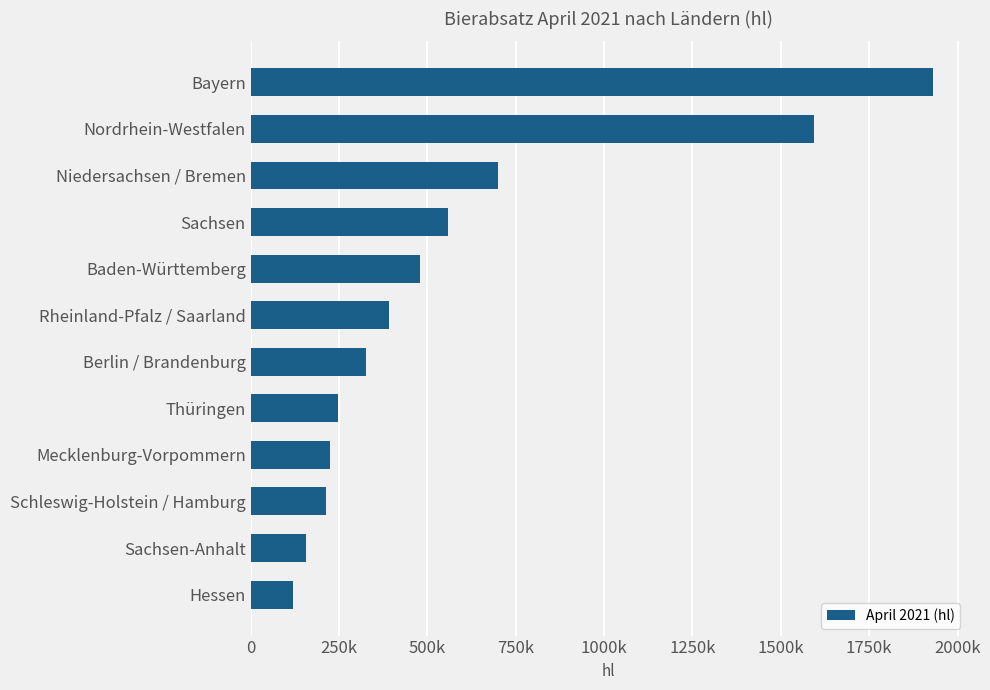

Does the chart contain any negative values?

No